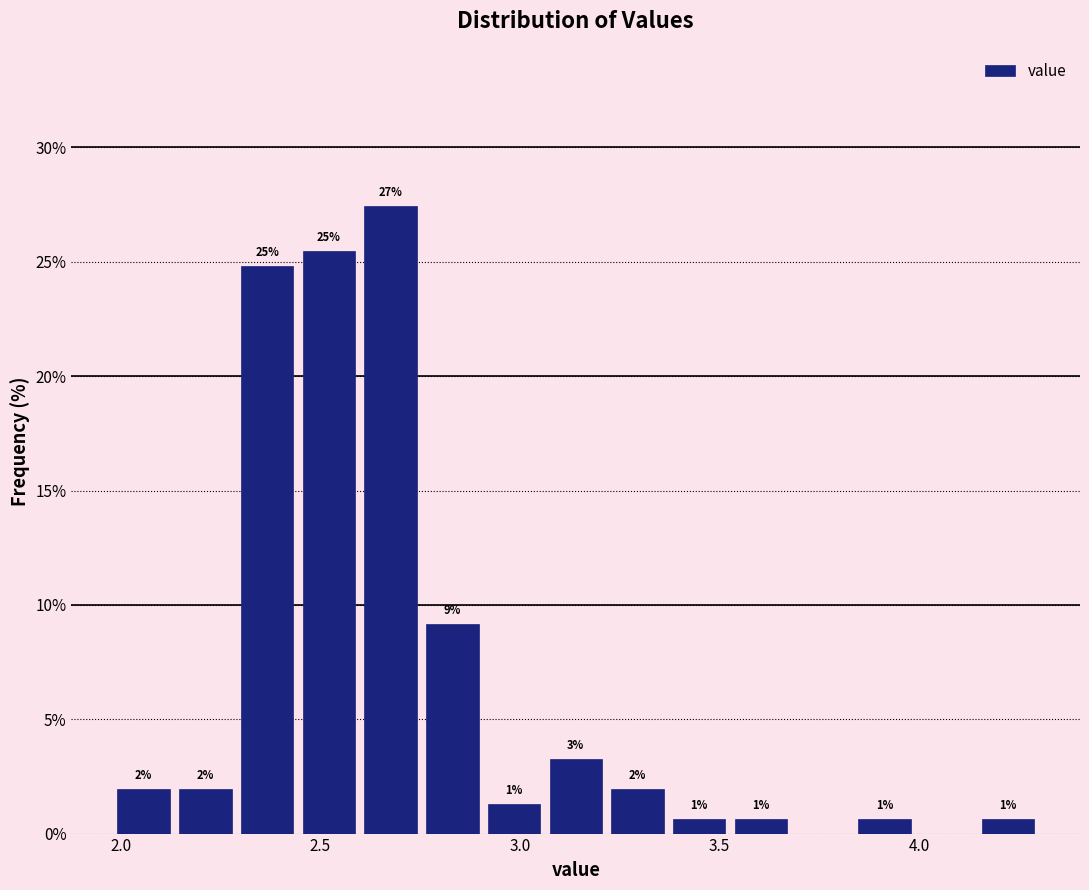

Read against the x-axis, roughly where is the centre of the tallest bar?

2.70